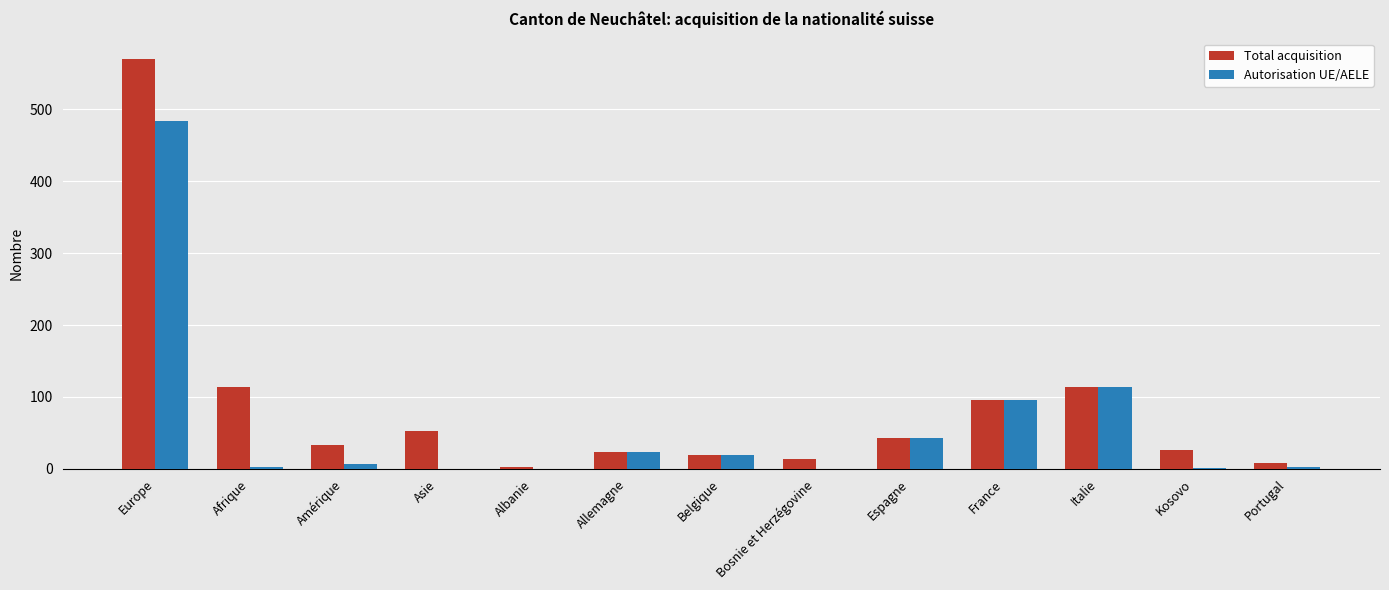

How many data points does each series have?

13